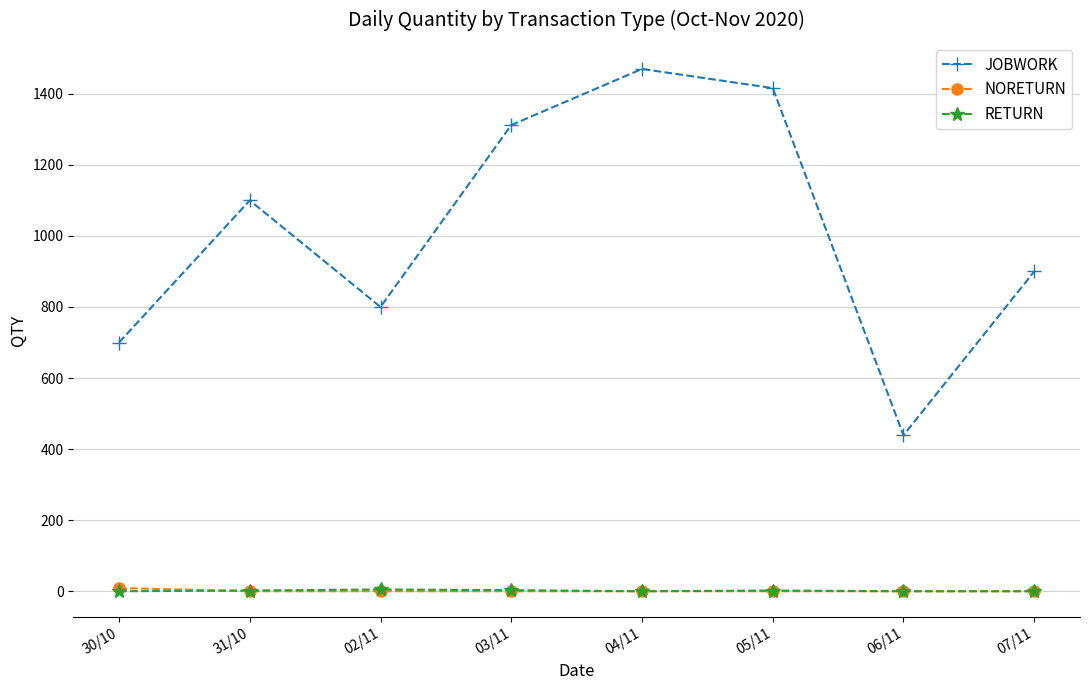

How many values in the JOBWORK series are below 1100?

4